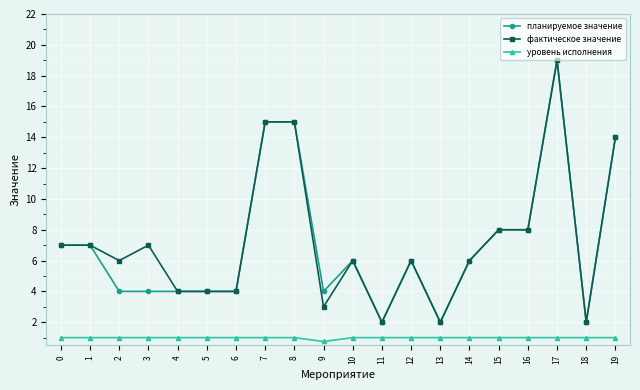

What is the difference between the second highest and minimum values in the планируемое значение series?

13.0